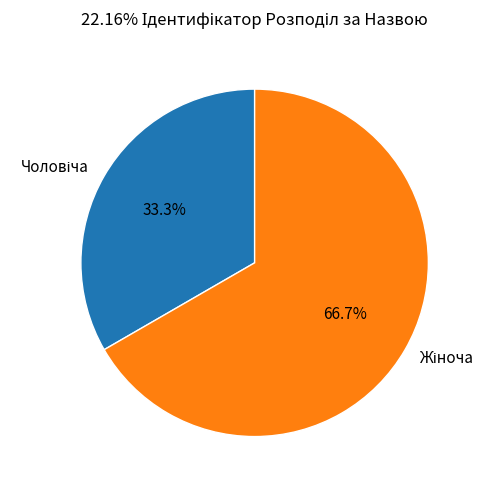

Does any single category account for the majority?

Yes